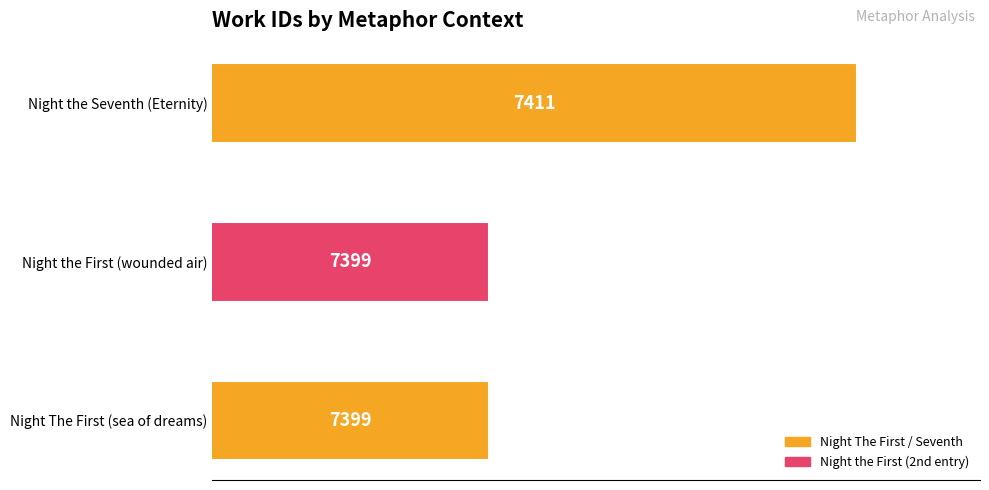

Reading top to bottom, list all the values displayed in this chart.

Night the Seventh (Eternity)=7411	Night the First (wounded air)=7399	Night The First (sea of dreams)=7399